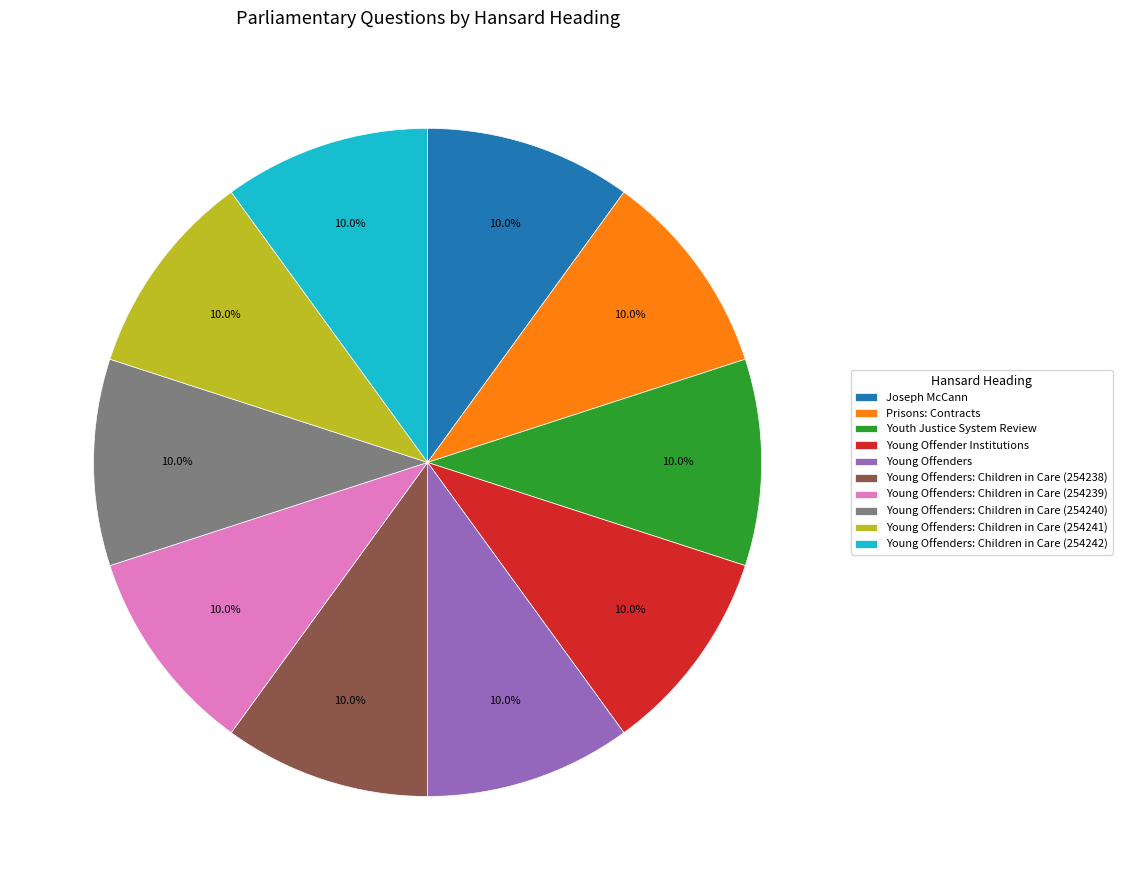

What percentage do Young Offenders and Youth Justice System Review together represent?

20.0%